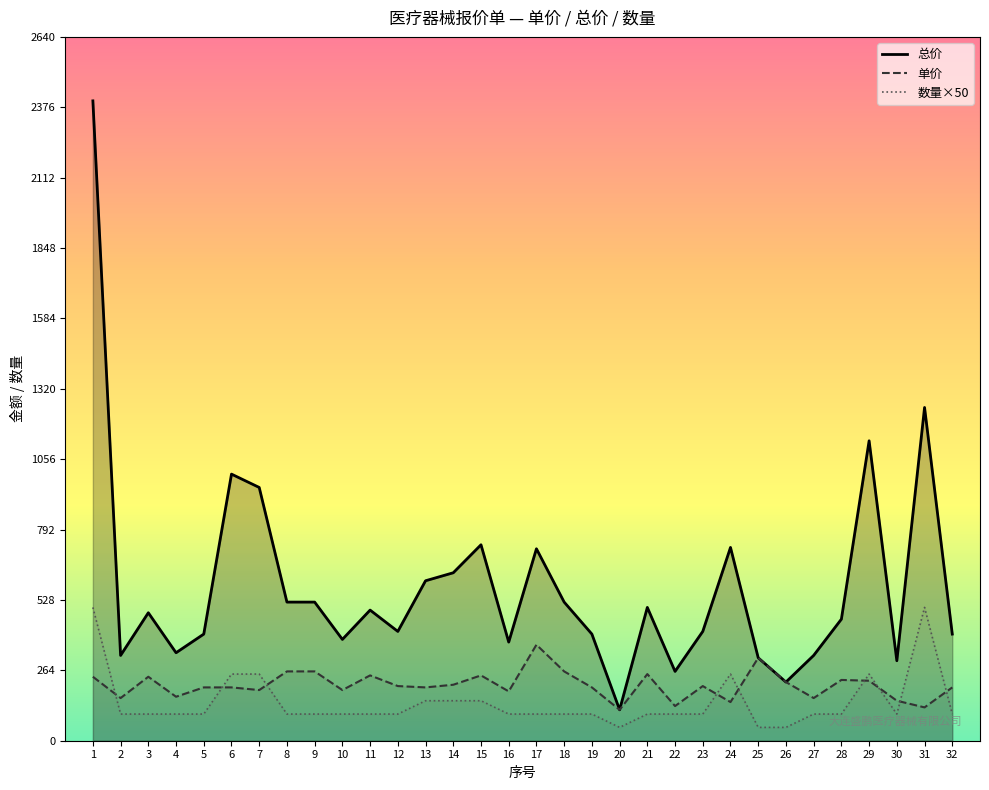

What is the average value of the 数量×50 series?

144